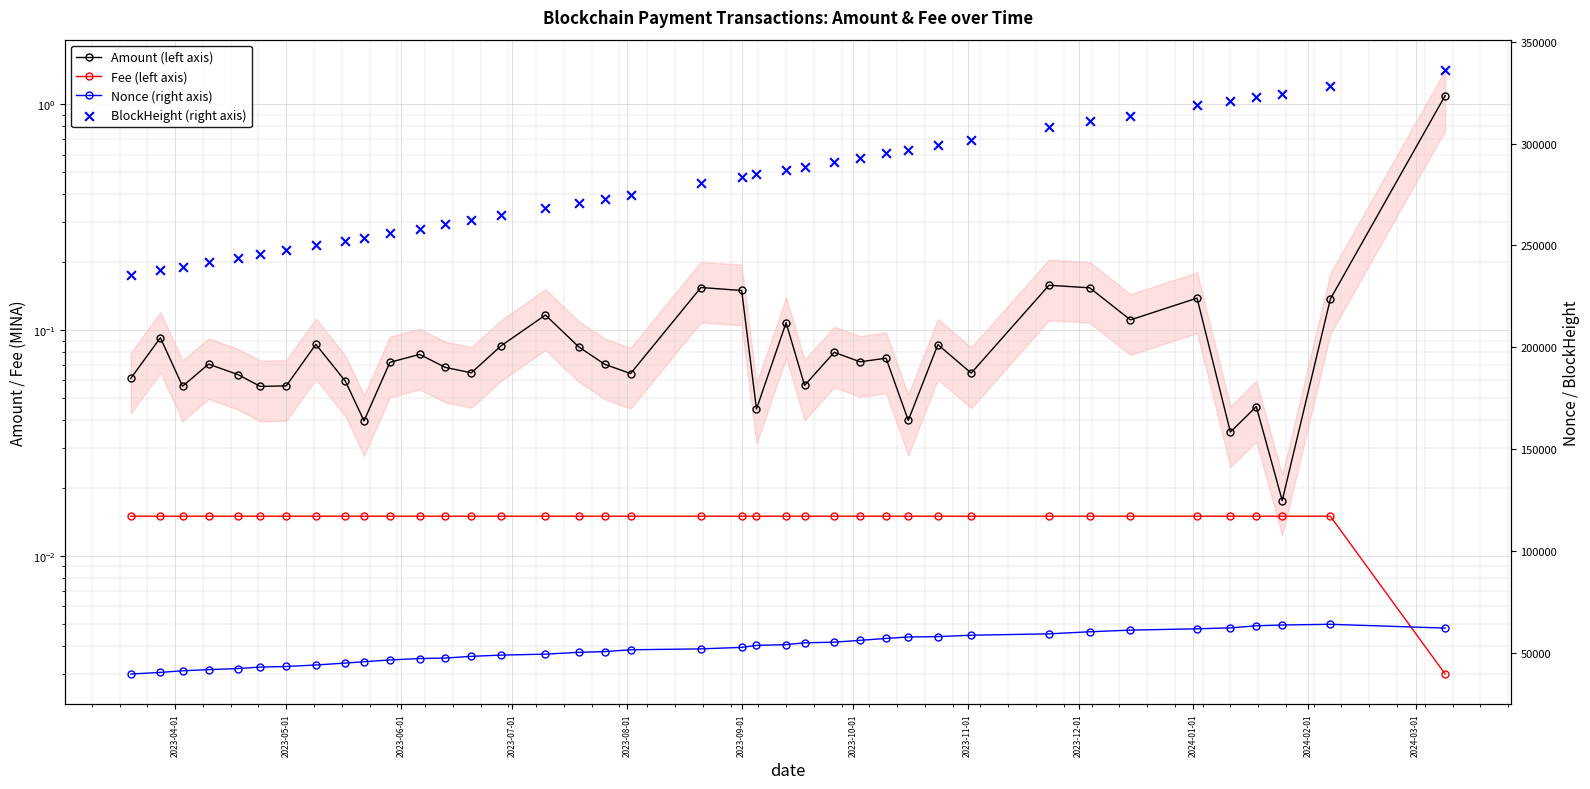

Which series reaches the minimum Y coordinate?

Fee (left axis)